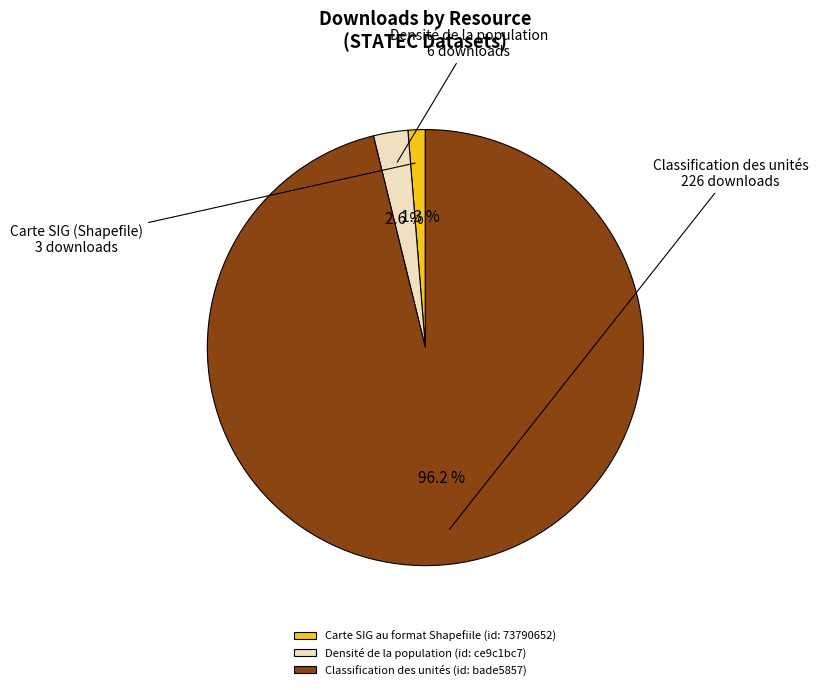

To the nearest percent, what is the average slice percentage?

33%